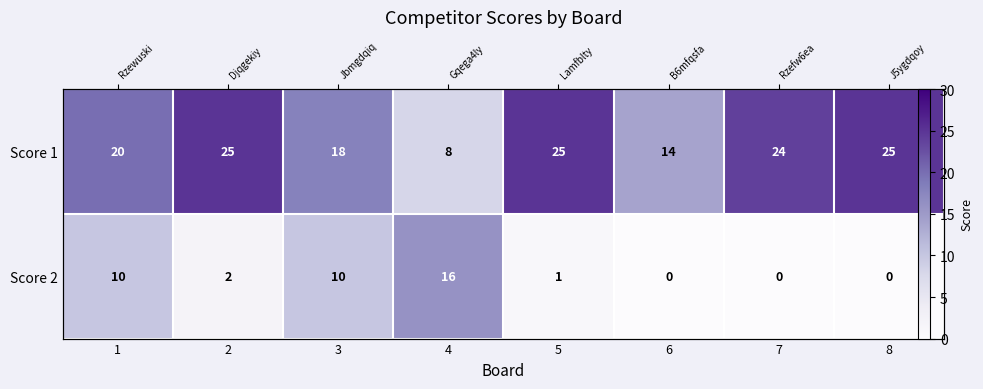

What is the average value of the Score 1 series?

20